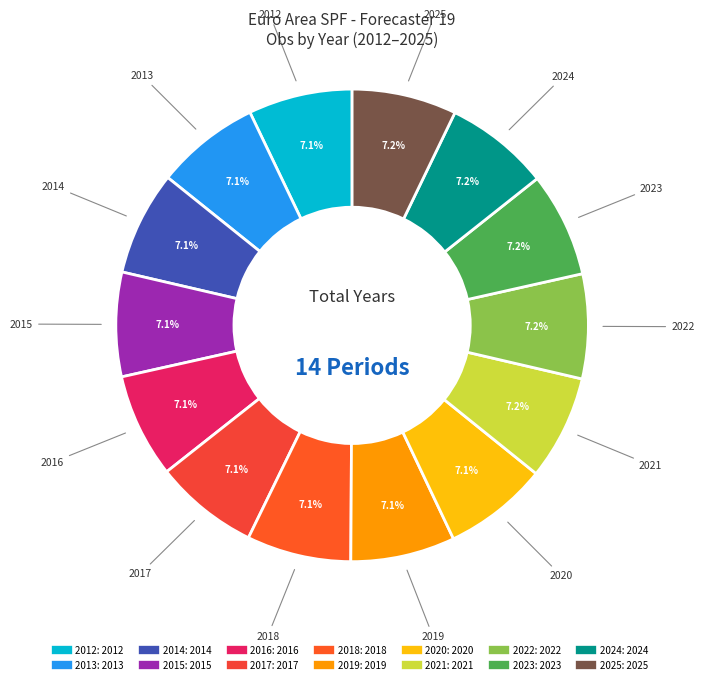

To the nearest percent, what percentage of the pie is 2014?

7%